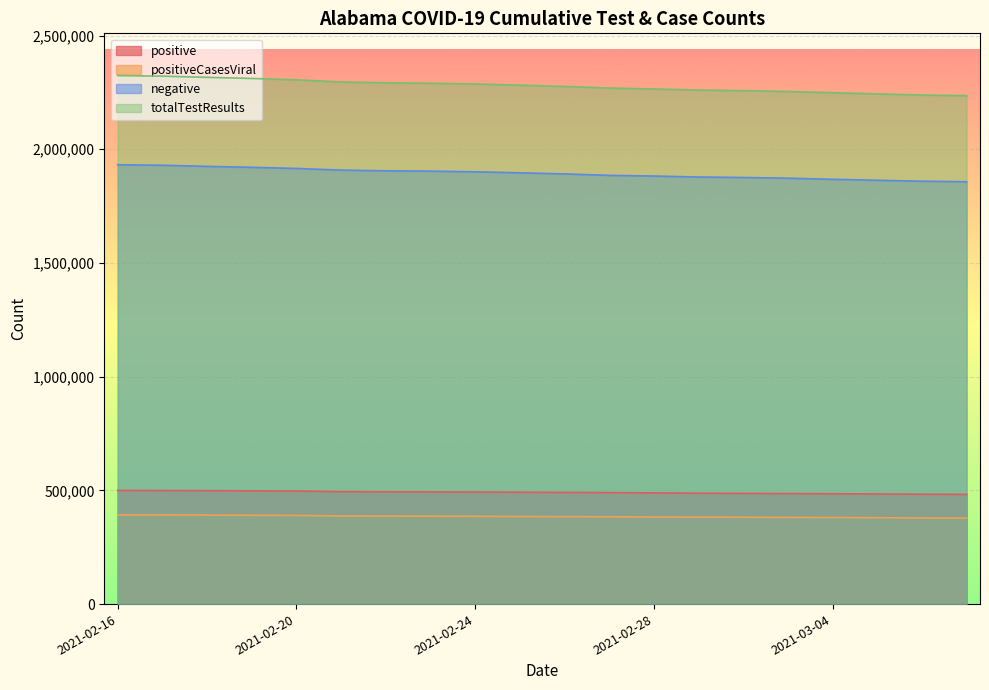

What is the sum of all positive values?

9825205